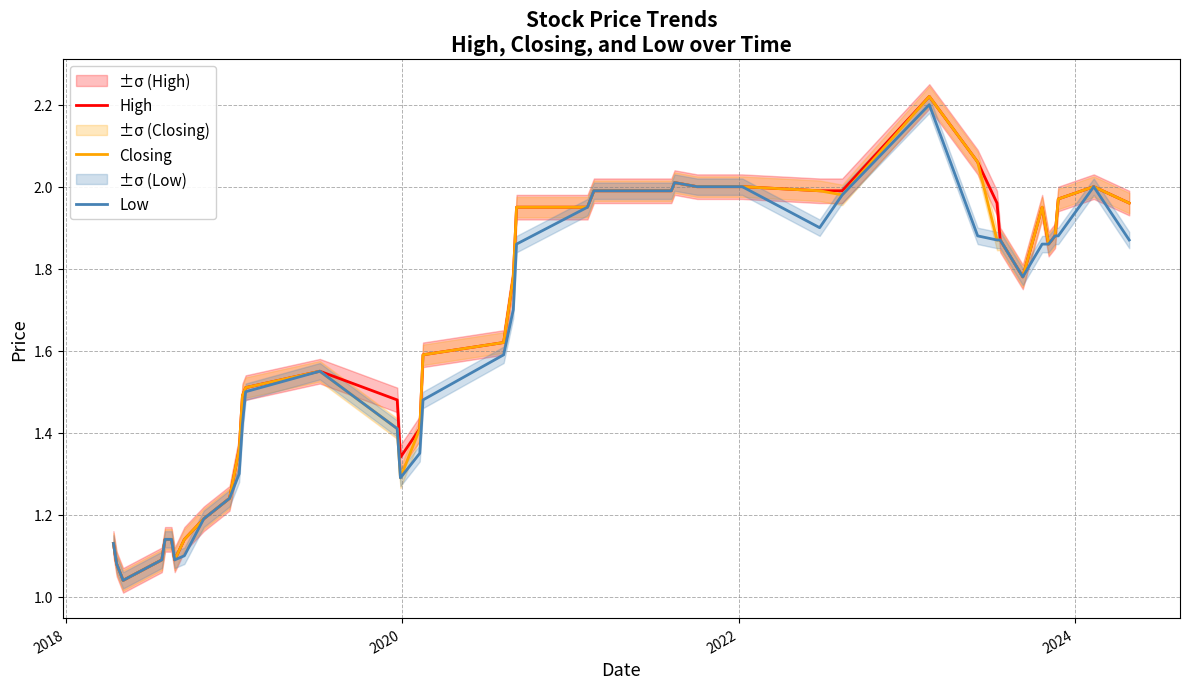

What are all the series names shown in the legend?

High, Closing, Low